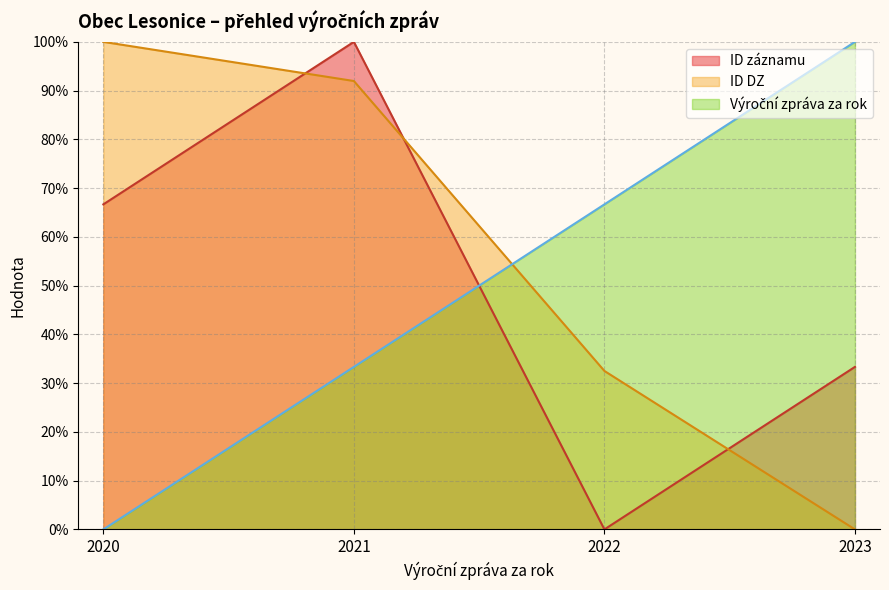

List the series in order of their peak value, highest first.

ID záznamu, Výroční zpráva za rok